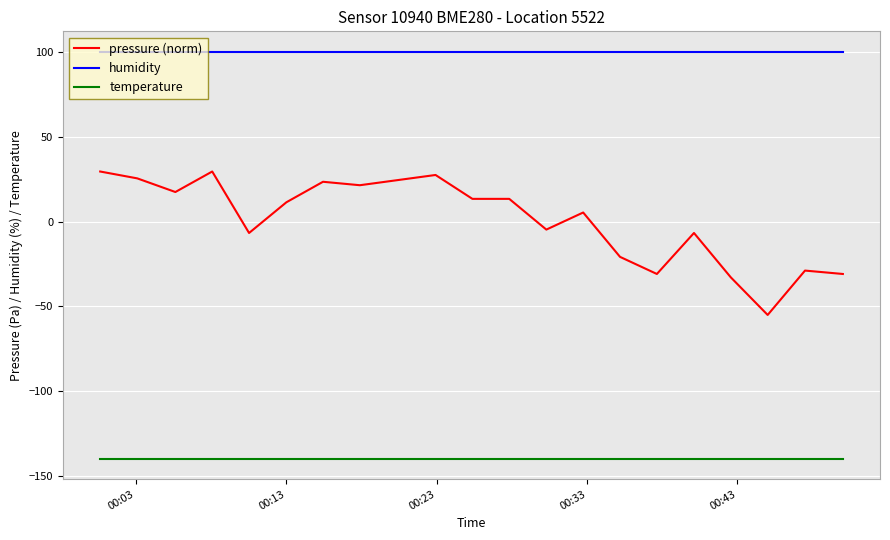

Which series has the largest total across all categories?

humidity